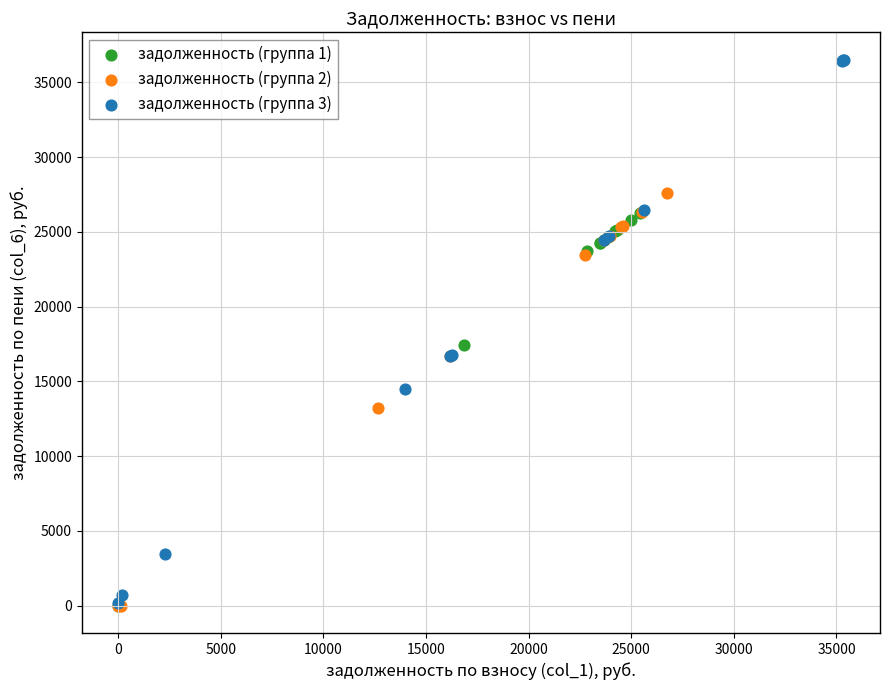

Which series has the widest spread of Y values?

задолженность (группа 3)